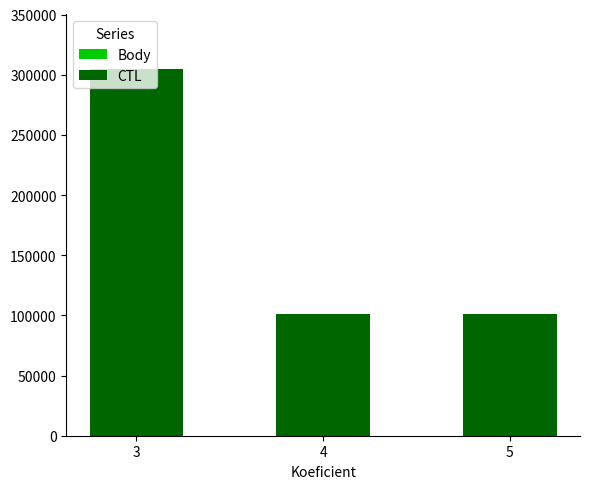

At which category is the sum across all series the highest?

3